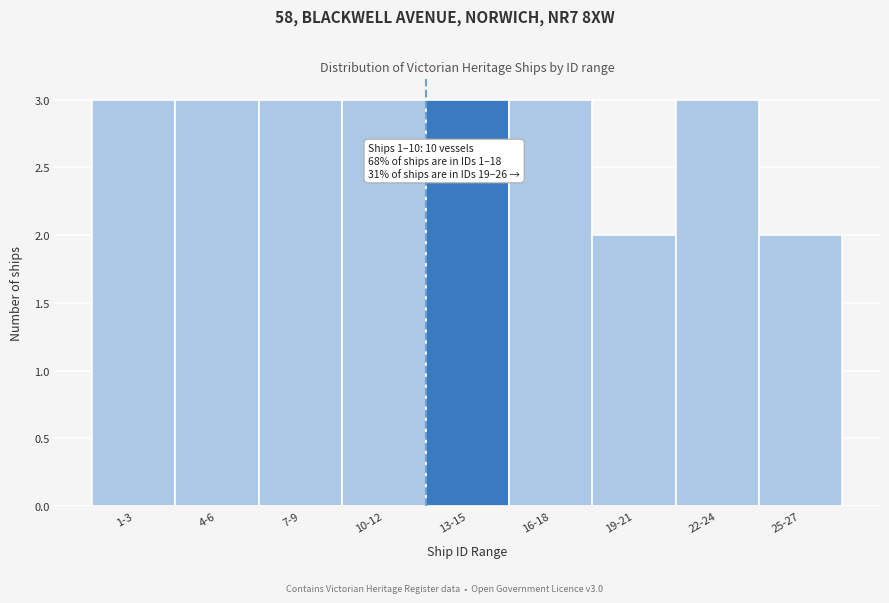

Reading right to left, transcribe all the data shown in this chart.

2	3	2	3	3	3	3	3	3